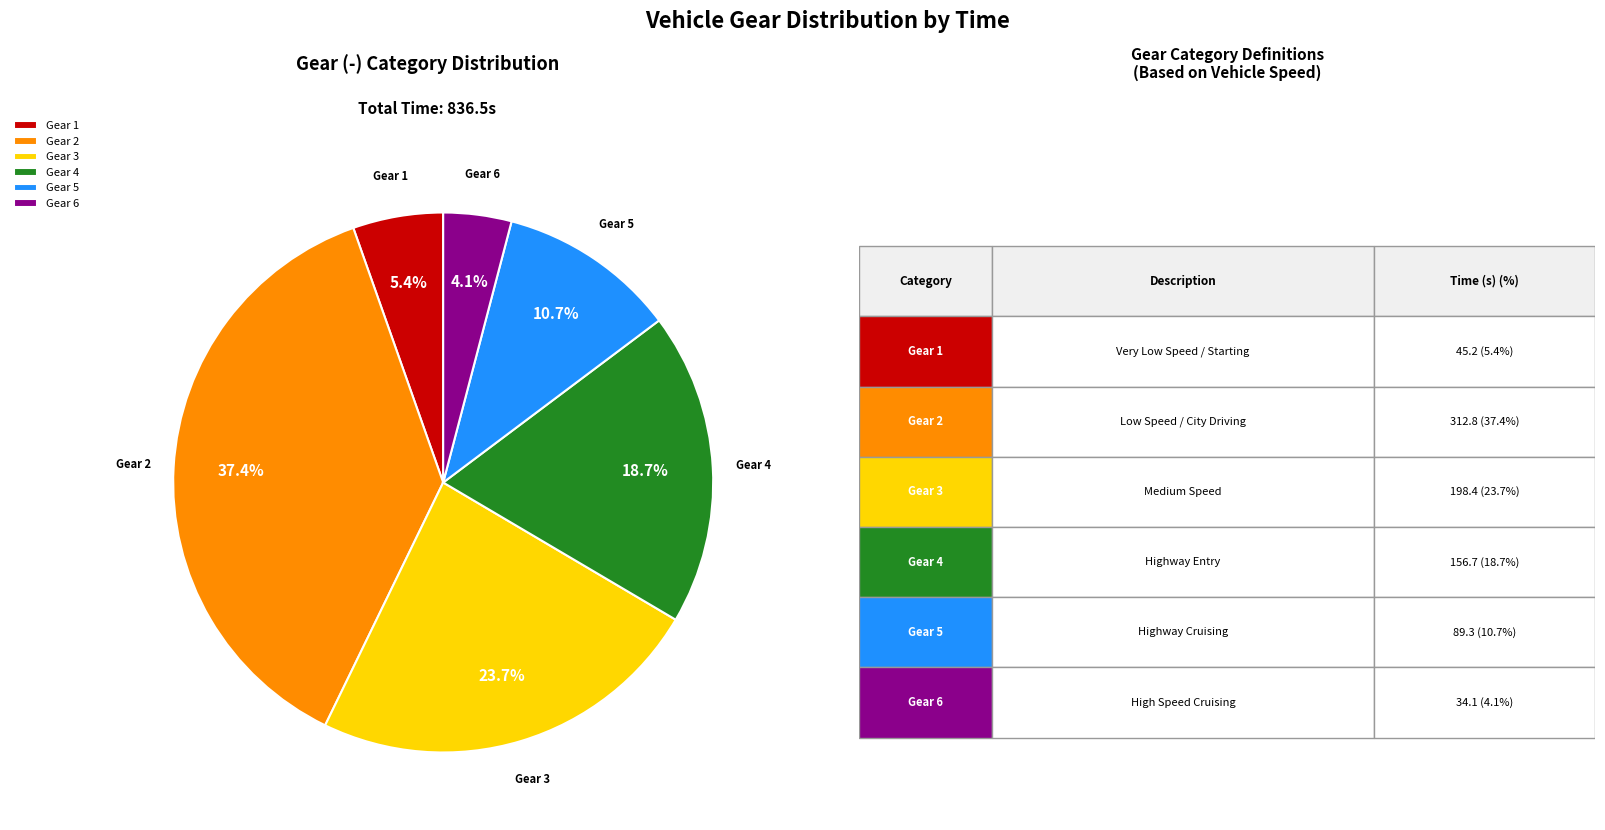

How many slices are in this pie chart?

6